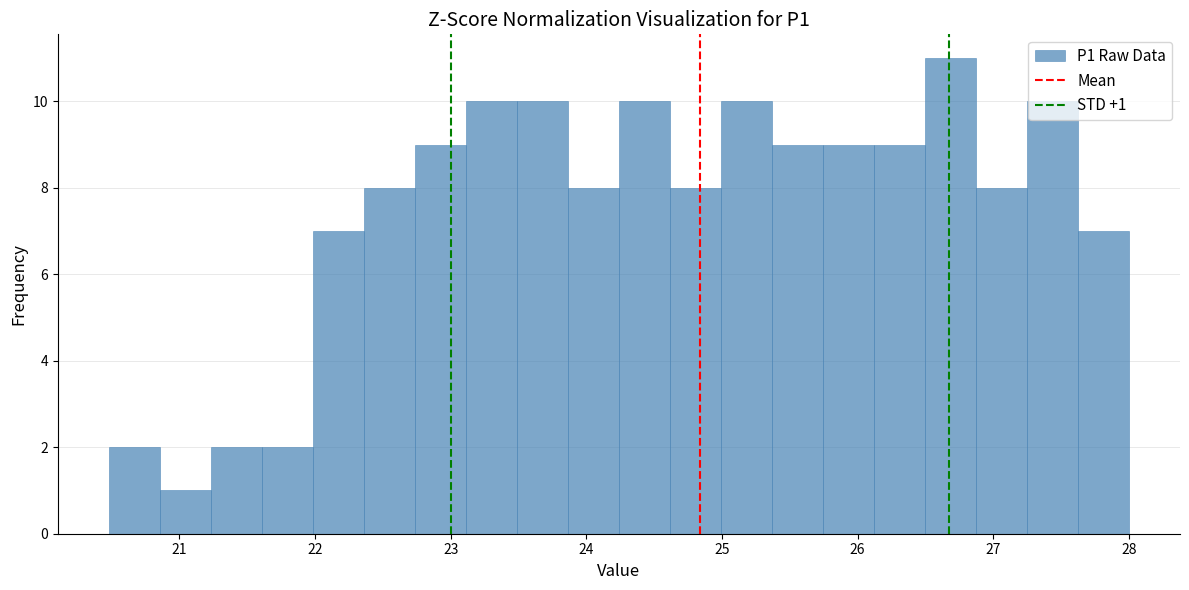

Read against the x-axis, roughly where is the centre of the tallest bar?

26.7